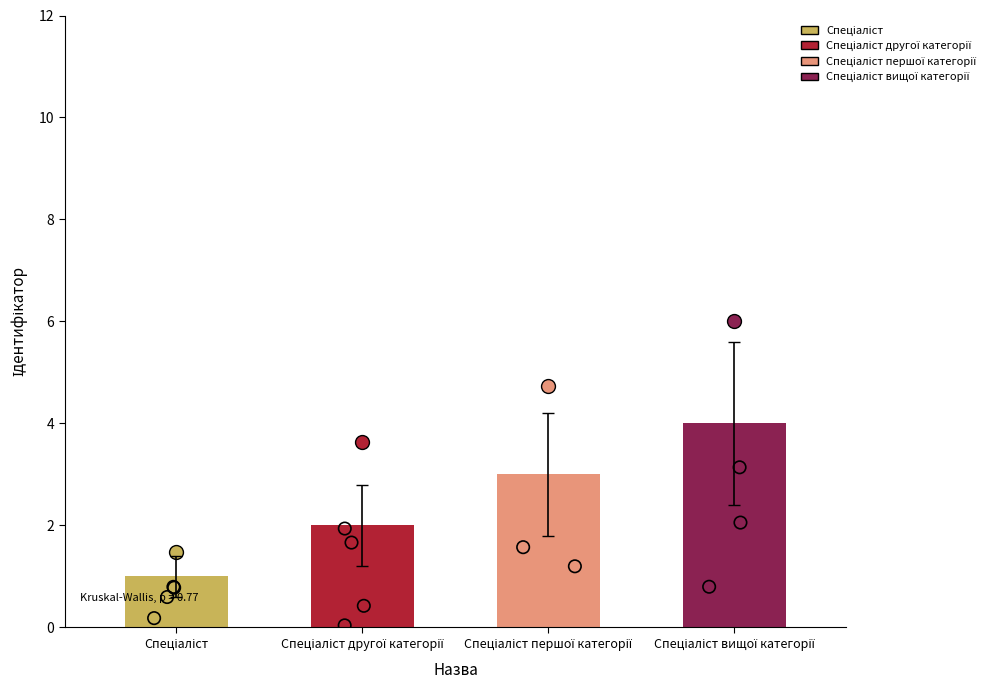

What is the change in value from Спеціаліст to Спеціаліст вищої категорії?

+3